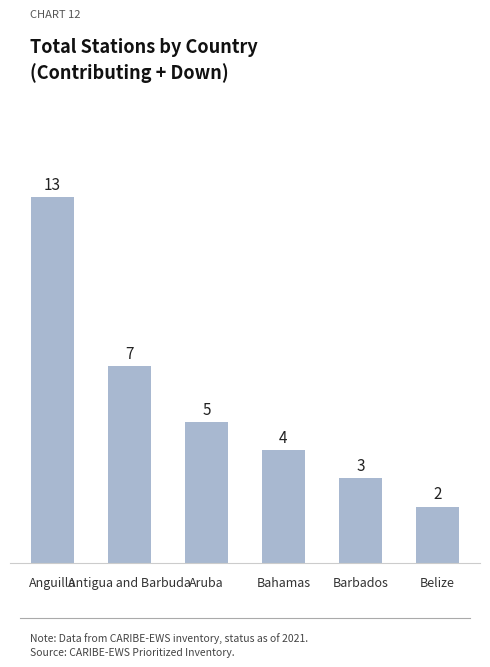

Rank the categories by value from highest to lowest.

Anguilla, Antigua and Barbuda, Aruba, Bahamas, Barbados, Belize